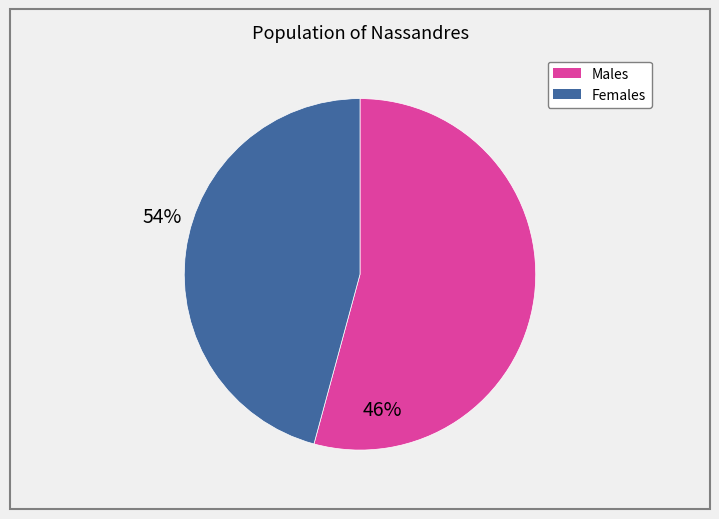

Do Females and Males together represent more than half of the pie?

Yes